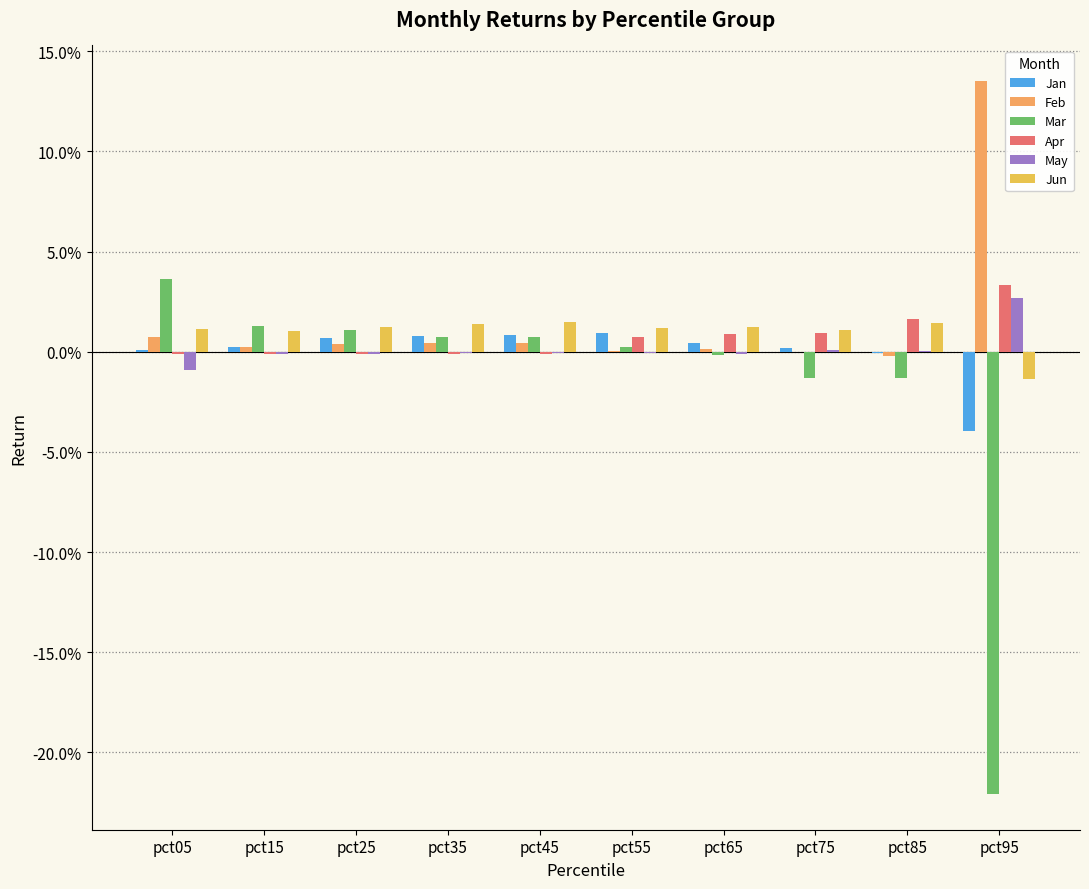

At which label does Feb reach its minimum?

pct85